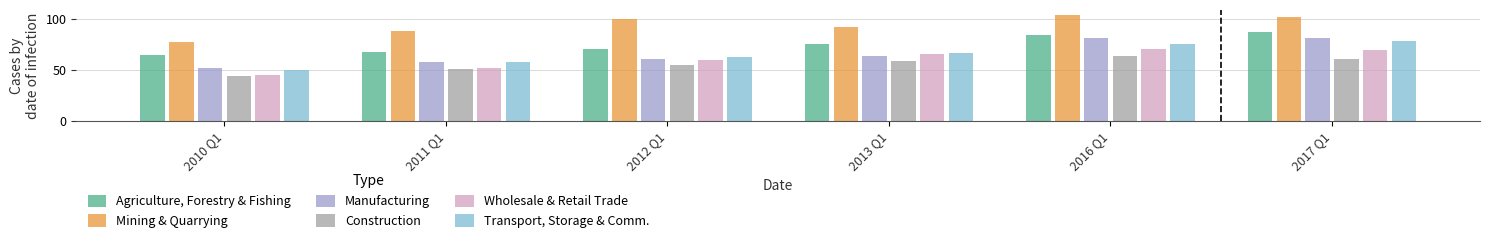

What is the difference between the maximum and minimum values in the Mining & Quarrying series?

26.6